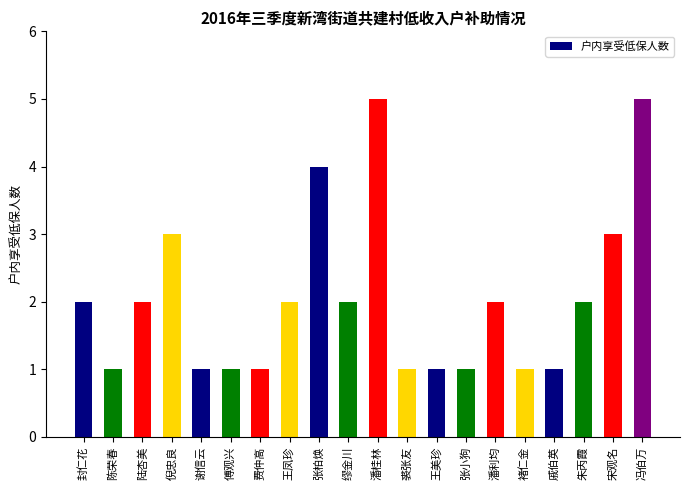

How many categories are shown in the chart?

20